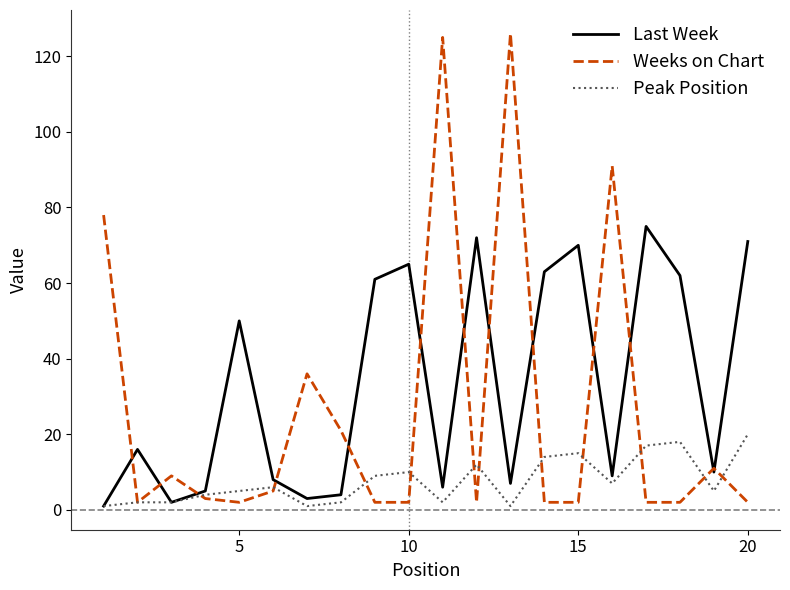

List the series in order of their peak value, highest first.

Weeks on Chart, Last Week, Peak Position